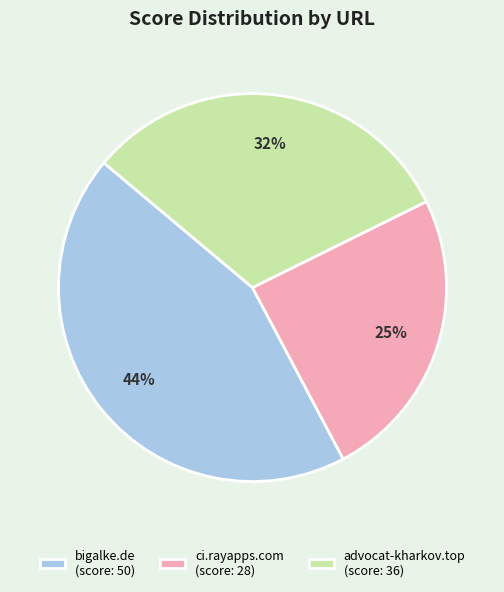

The bigalke.de slice represents 31% of the pie. True or false?

False